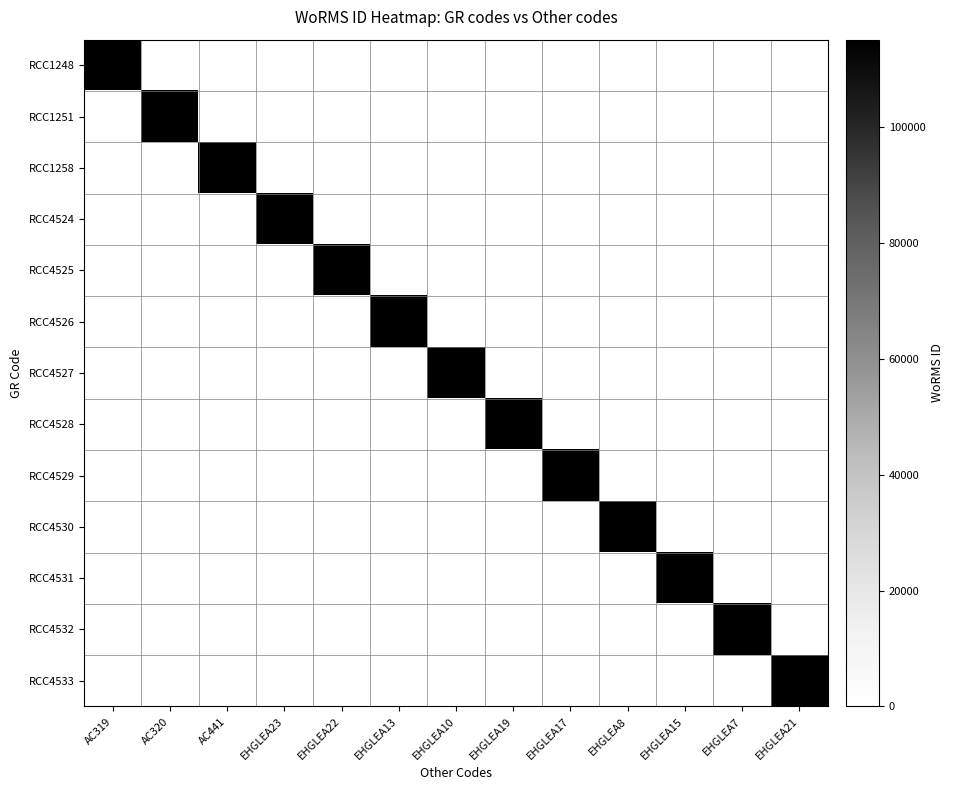

The RCC4527 series shows 0 at EHGLEA19. True or false?

True